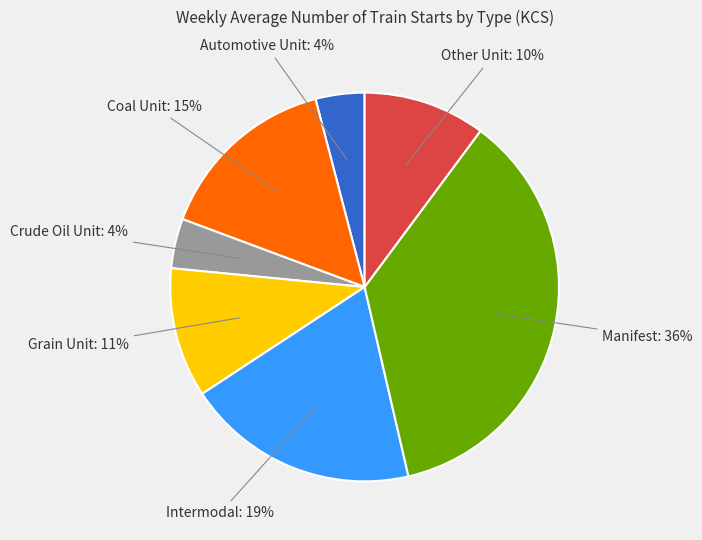

To the nearest percent, what is the average slice percentage?

14%